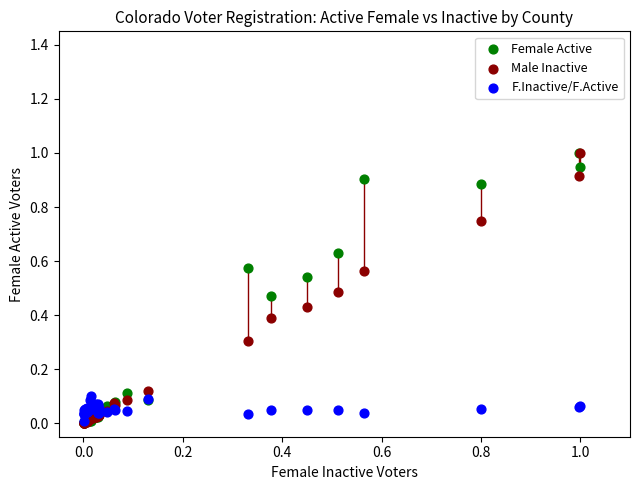

What are all the series names shown in the legend?

Female Active, Male Inactive, F.Inactive/F.Active